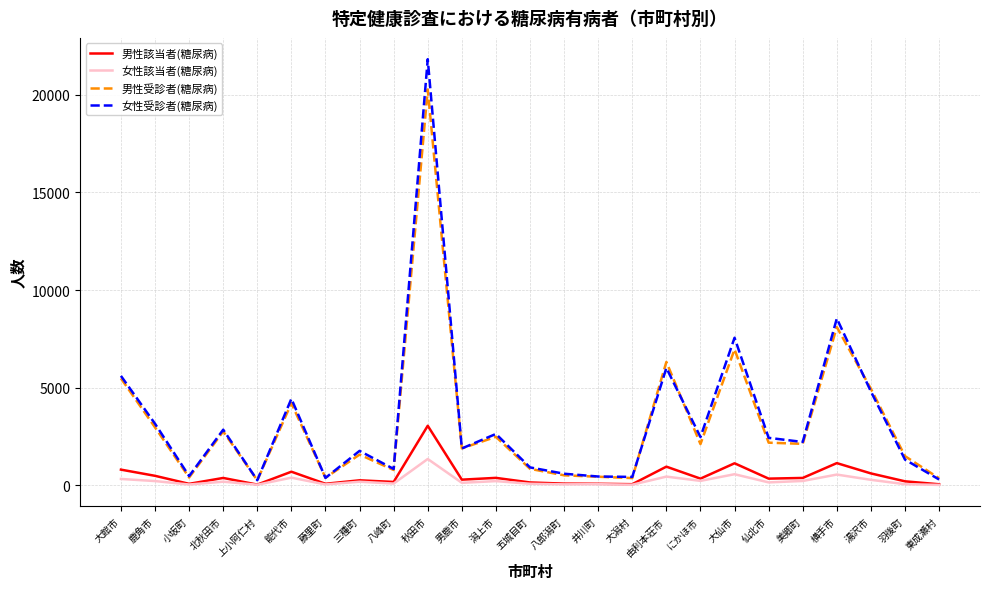

How many distinct data groups are displayed?

4